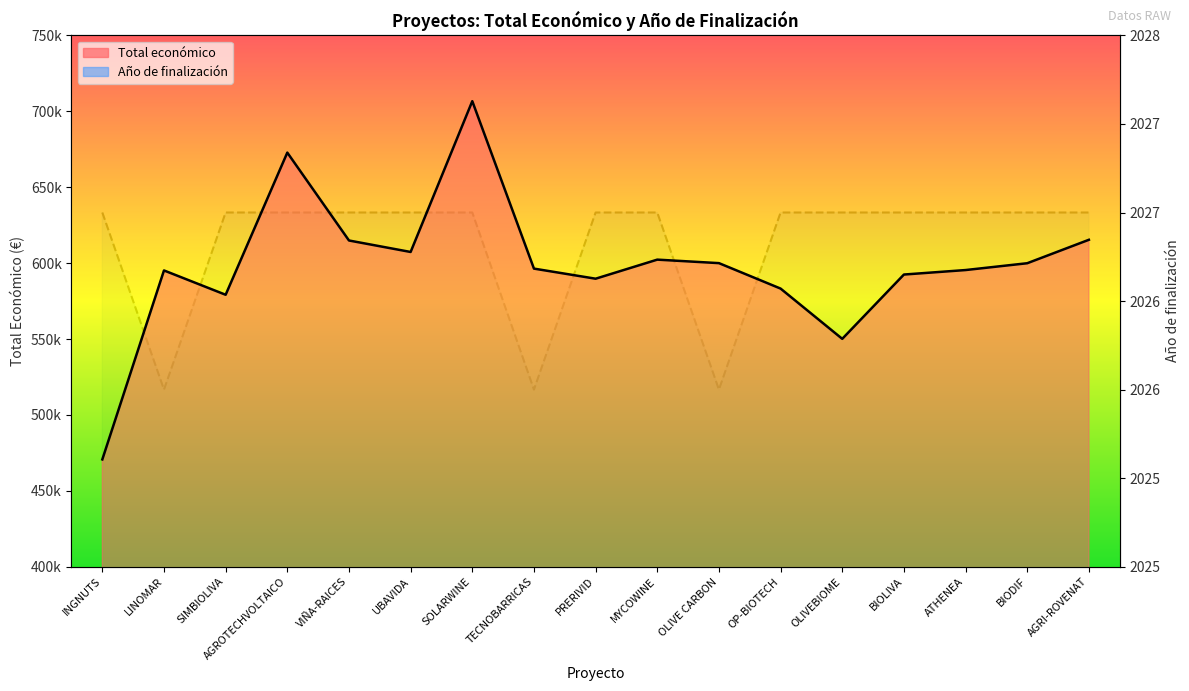

What is the difference between the second highest and minimum values in the Total económico series?

202132.0